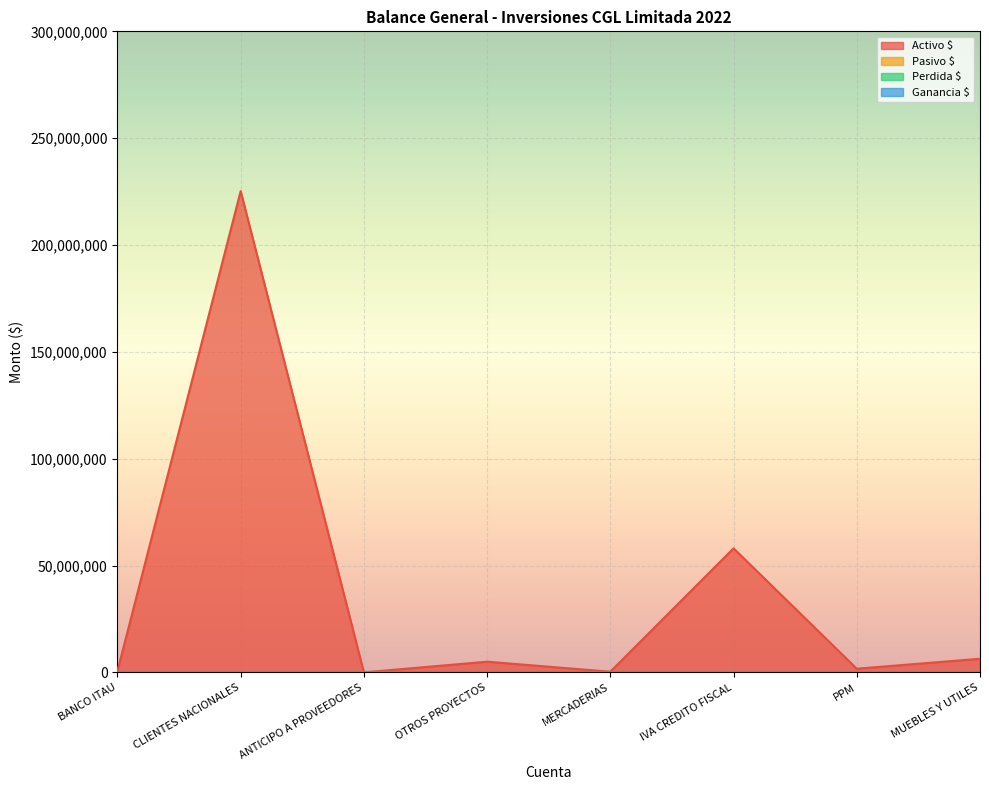

At how many categories does at least one series exceed 34943586?

2